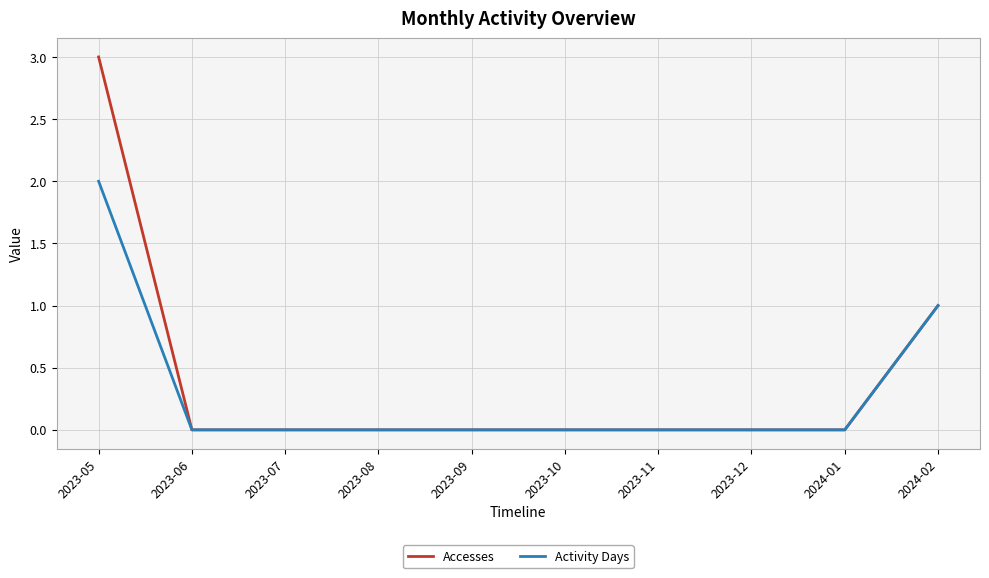

Which series has the largest range (max minus min)?

Accesses